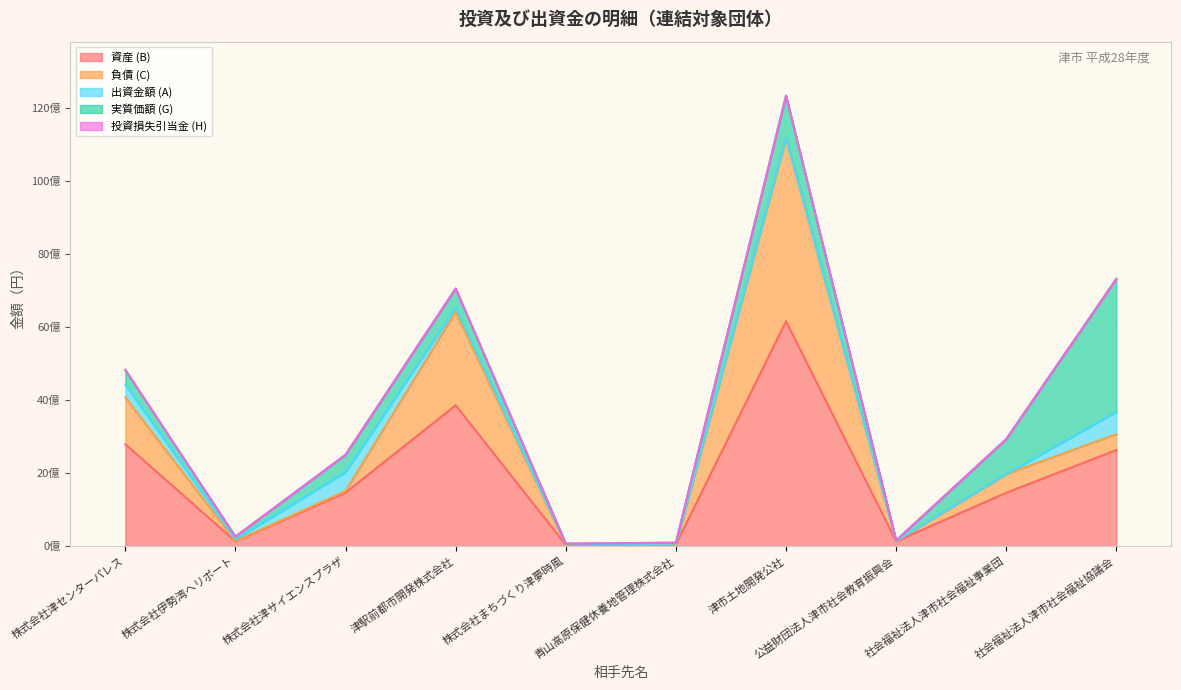

True or false: 実質価額 (G) and 投資損失引当金 (H) cross at least once.

False